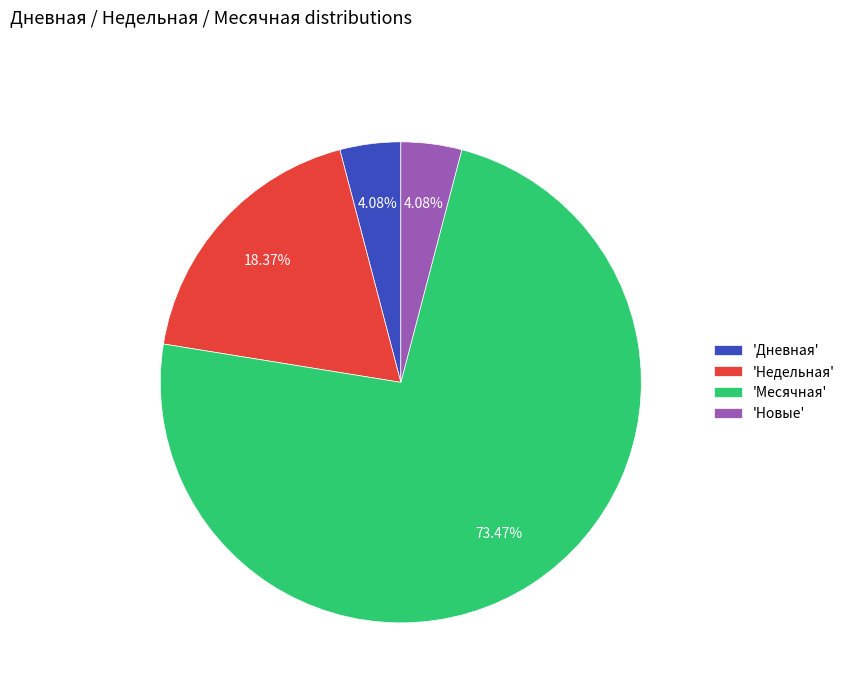

What is the ratio of the value at 'Недельная' to the value at 'Дневная'?

4.5